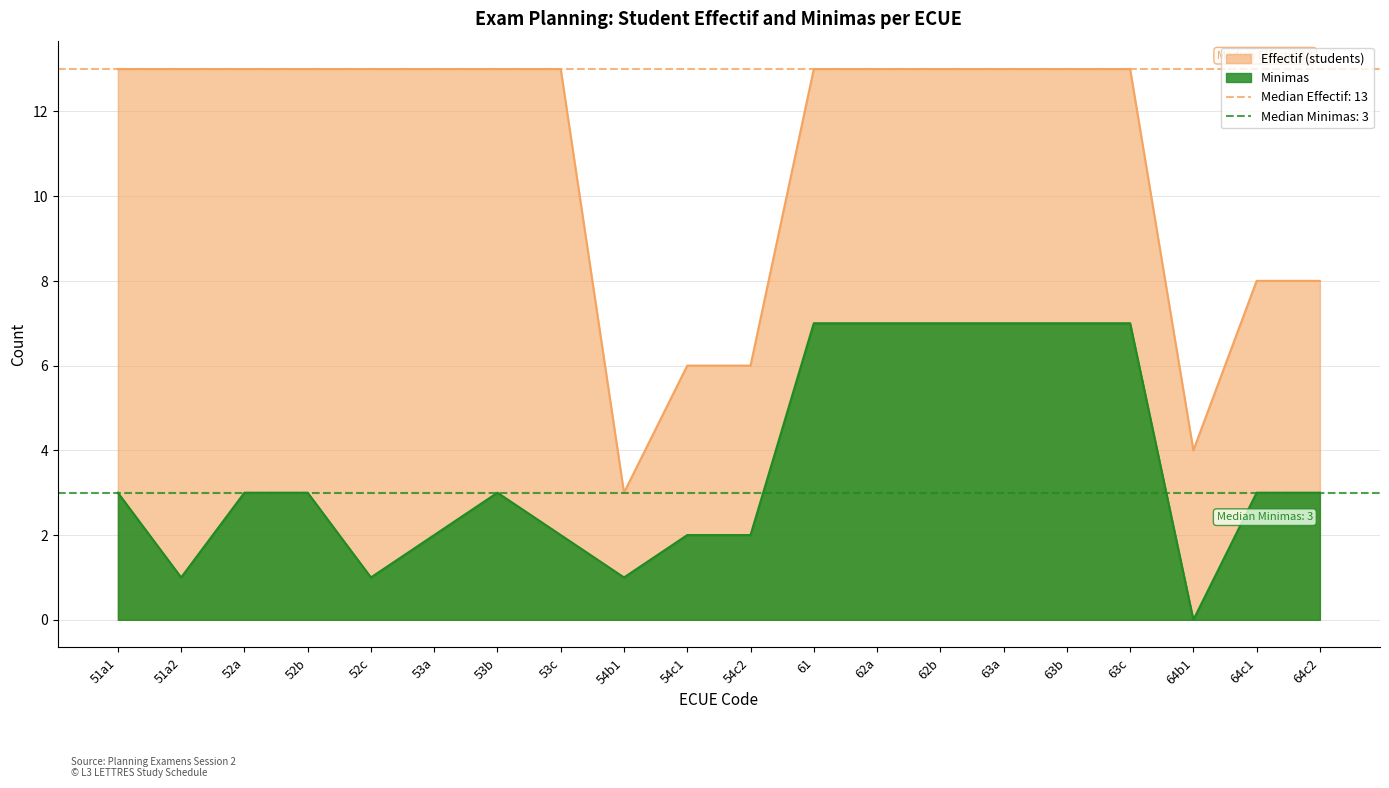

How many data points in Minimas are above 3?

6